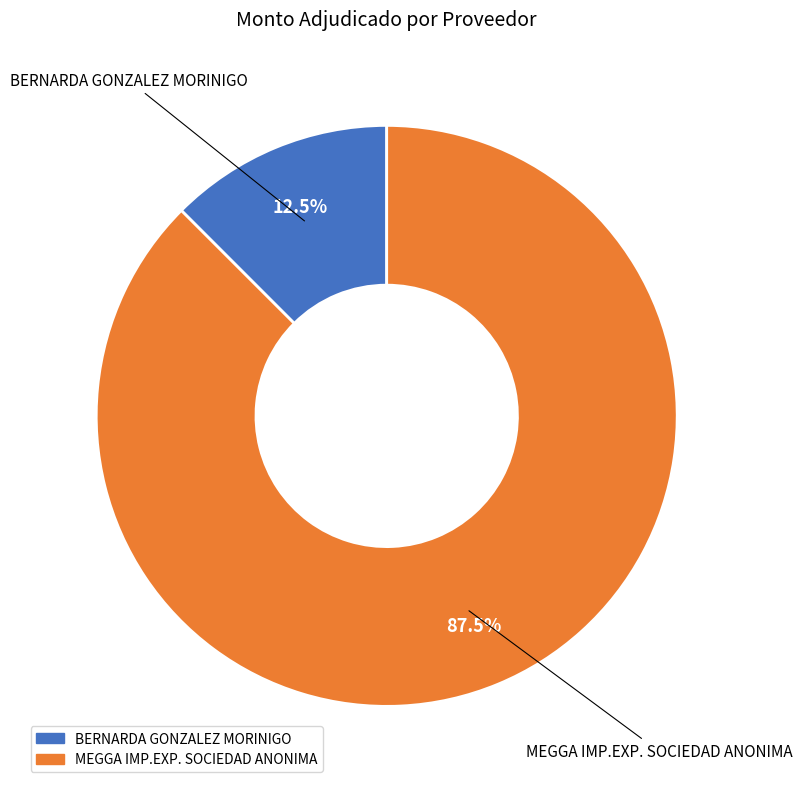

Is there a majority slice in this chart?

Yes